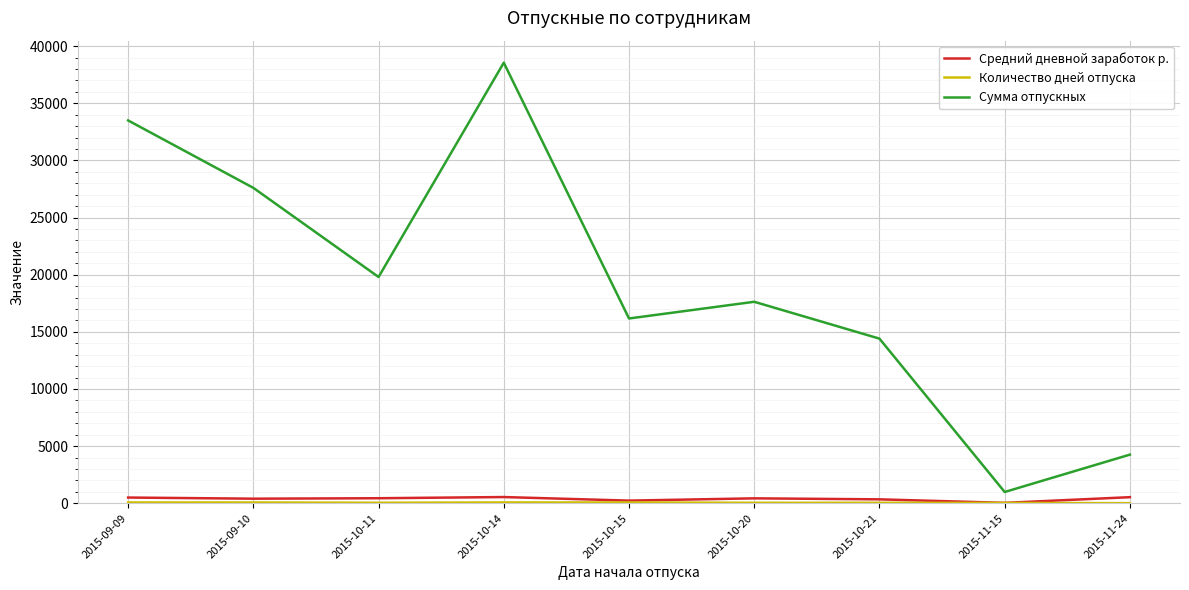

True or false: Сумма отпускных and Средний дневной заработок р. cross at least once.

False